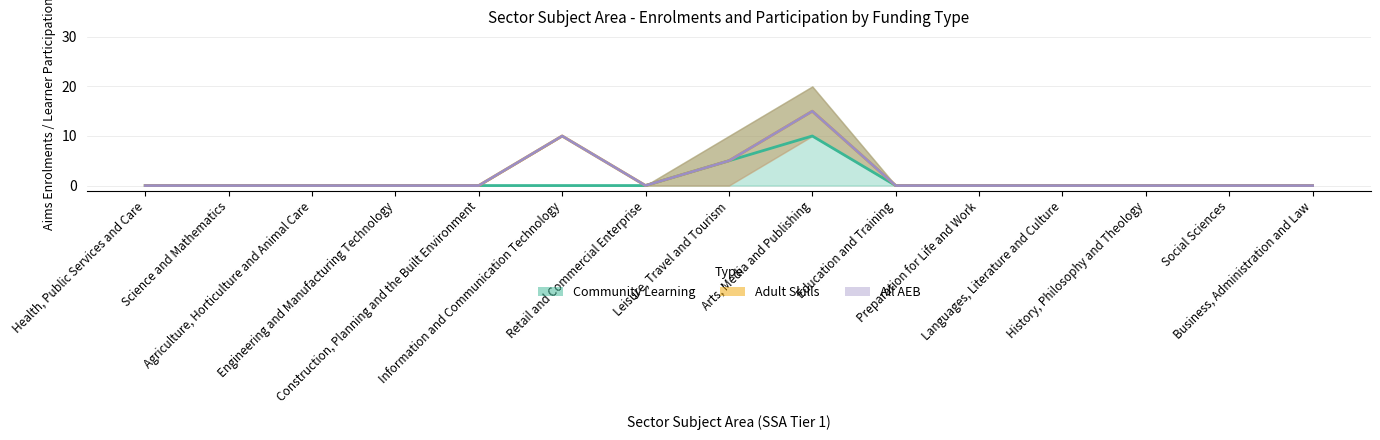

How many interior local valleys does the All AEB - Aims Enrolments series have?

1